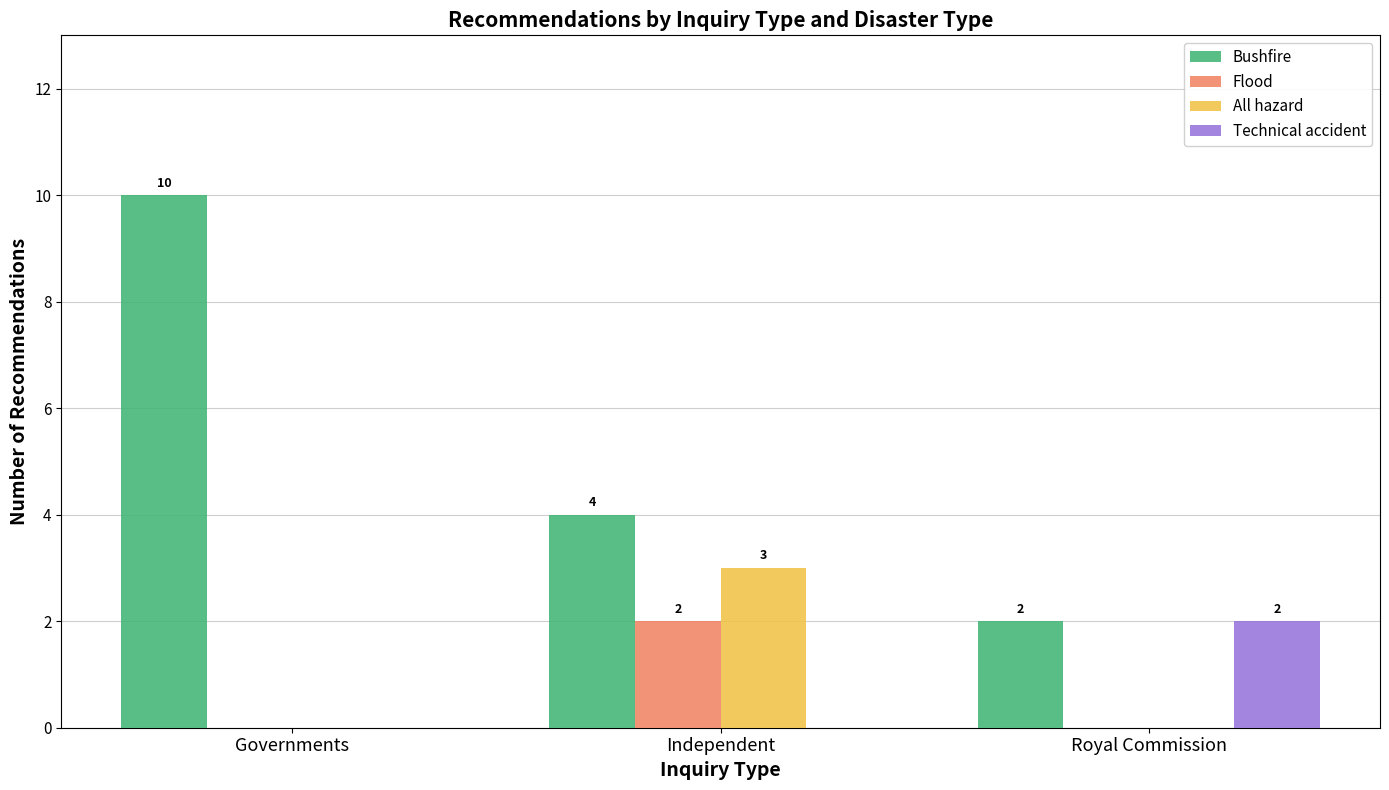

What is the approximate value of Bushfire at Governments?

10